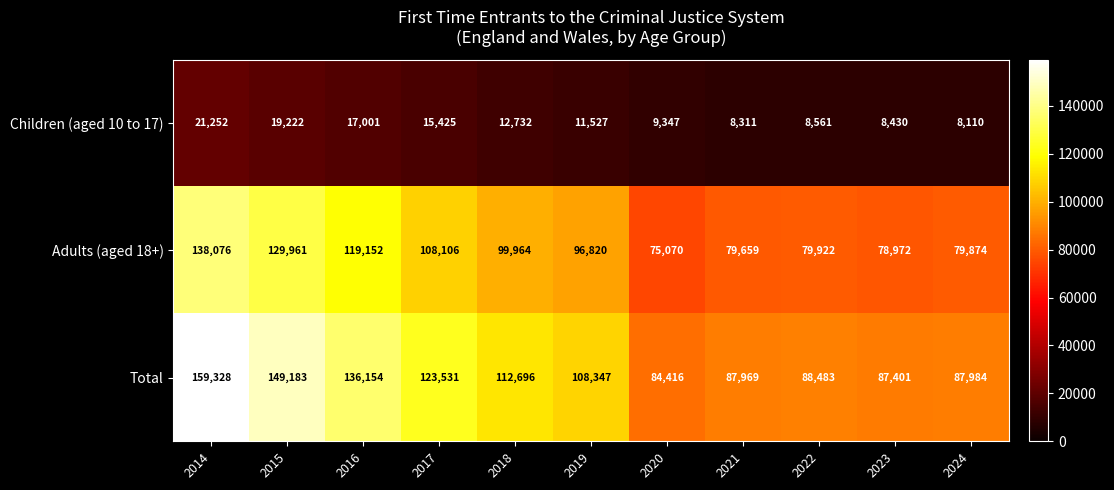

The value of Children (aged 10 to 17) at 2014 is 21252. True or false?

True